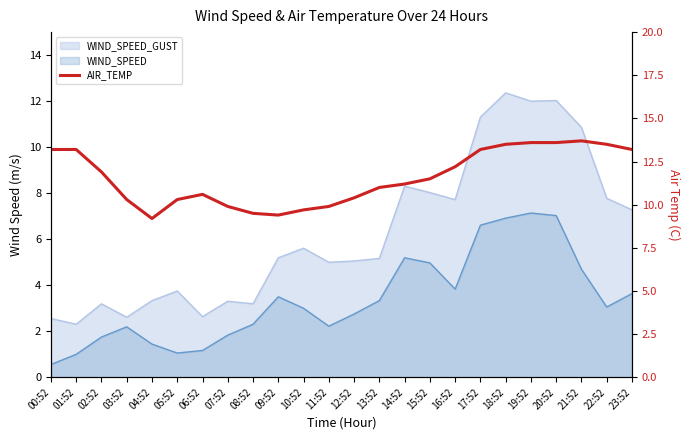

The value at 09:52 is 9.4. True or false?

True